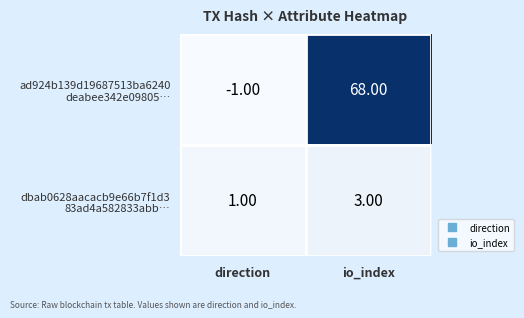

What is the total value across all series at io_index?

71